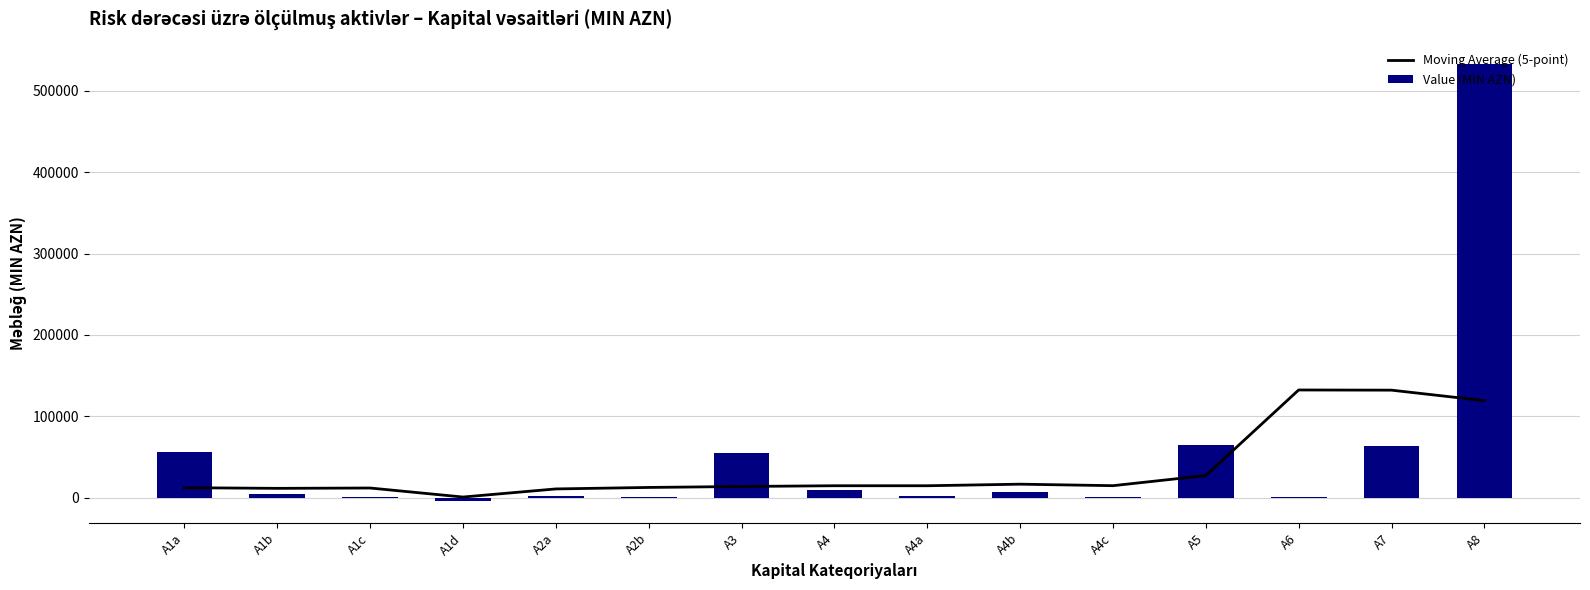

Which series changed the most between A1d and A7?

Moving Average (5-point)